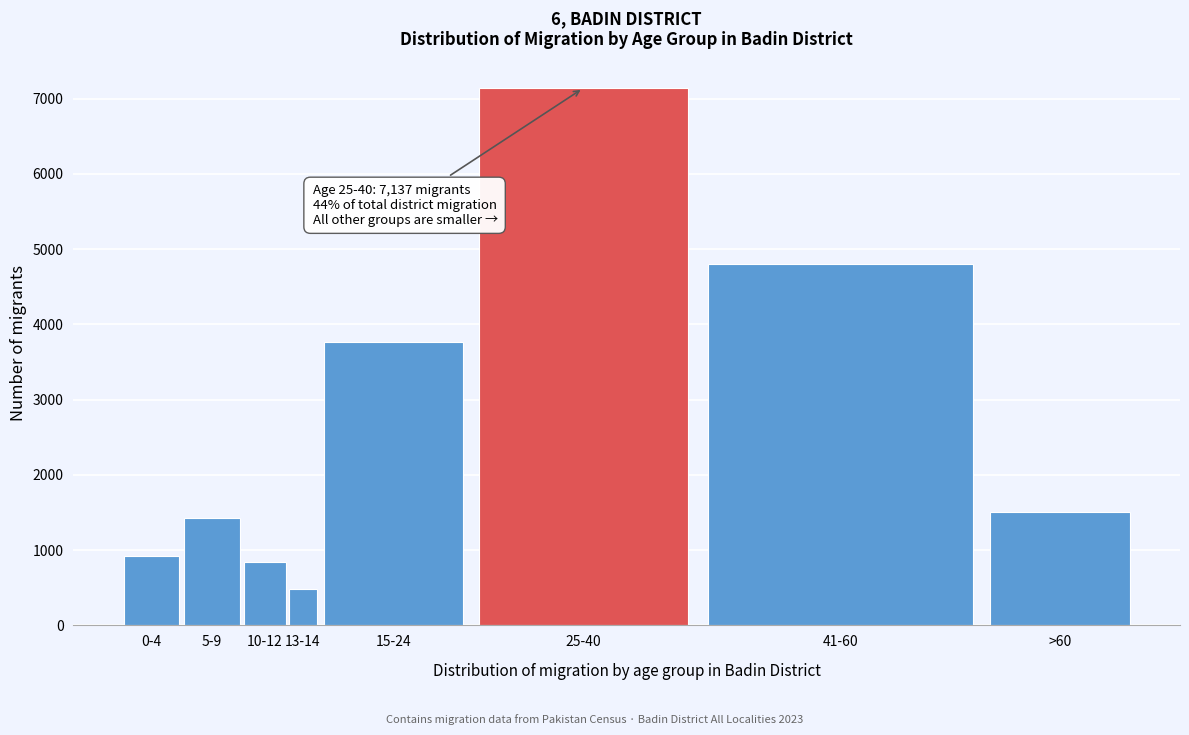

Reading left to right, extract all data points from this chart.

917	1422	846	477	3770	7137	4807	1512